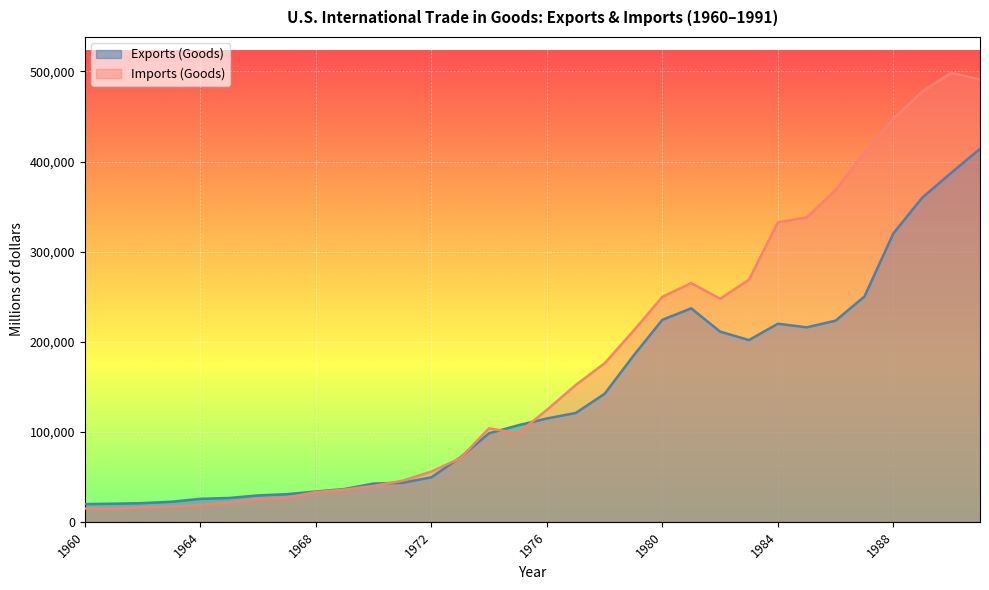

True or false: Imports (Goods) has a value of 14758 at 1960.

True